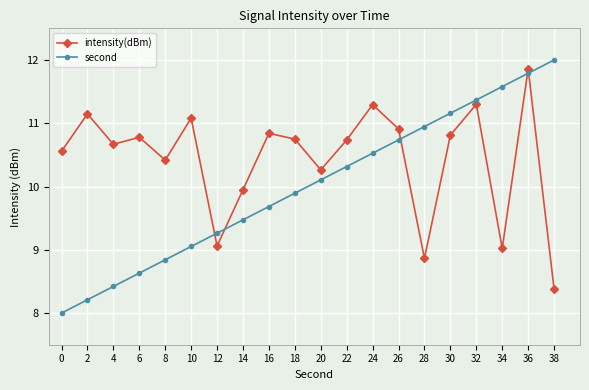

At how many categories does at least one series exceed 9?

20